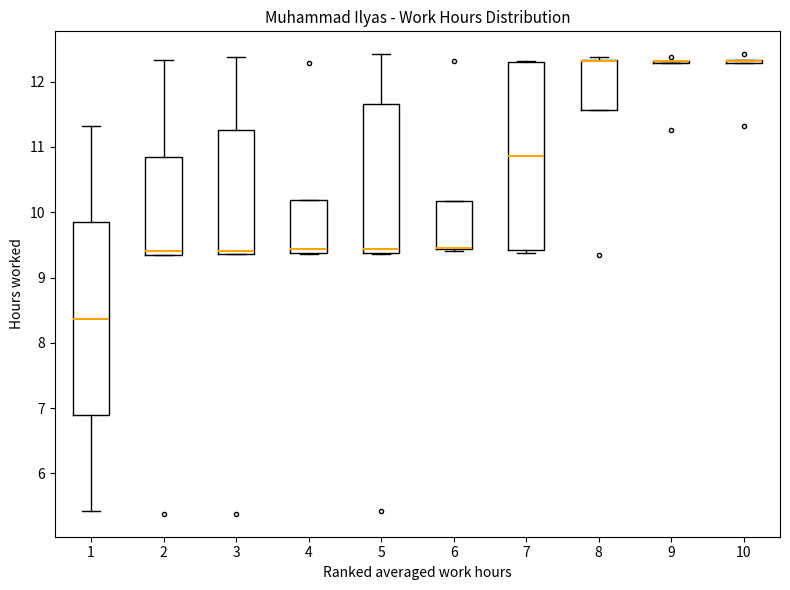

Reading left to right, transcribe this box plot: for each box, give where its median line is, the range the box spans, and where its two whiskers end, as read against the y-axis. The values are not printed on the chart, so give them approximately, as read against the axis.

1: median 8.4, box 6.9 to 9.8, whiskers 5.4 to 11.3
2: median 9.4, box 9.3 to 10.9, whiskers 9.3 to 12.3
3: median 9.4 (just above the box's lower edge), box 9.4 to 11.3, whiskers 9.4 to 12.4
4: median 9.4 (just above the box's lower edge), box 9.4 to 10.2, whiskers 9.4 to 10.2
5: median 9.4 (just above the box's lower edge), box 9.4 to 11.7, whiskers 9.4 to 12.4
6: median 9.4 (drawn on the box's lower edge), box 9.4 to 10.2, whiskers 9.4 to 10.2
7: median 10.9, box 9.4 to 12.3, whiskers 9.4 (just below the box's lower edge) to 12.3
8: median 12.3 (drawn on the box's upper edge), box 11.6 to 12.3, whiskers 11.6 to 12.4
9: box collapsed to a line at 12.3, whiskers 12.3 to 12.3
10: box collapsed to a line at 12.3, whiskers 12.3 to 12.3